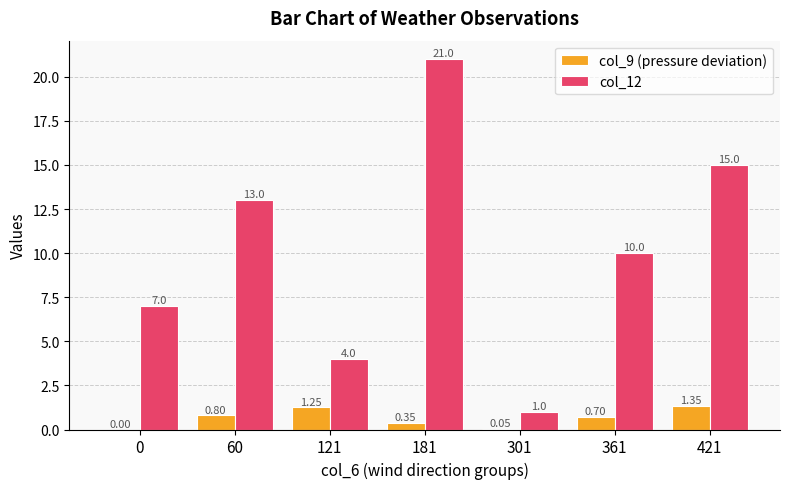

Between 181 and 361, which series saw the biggest shift?

col_12